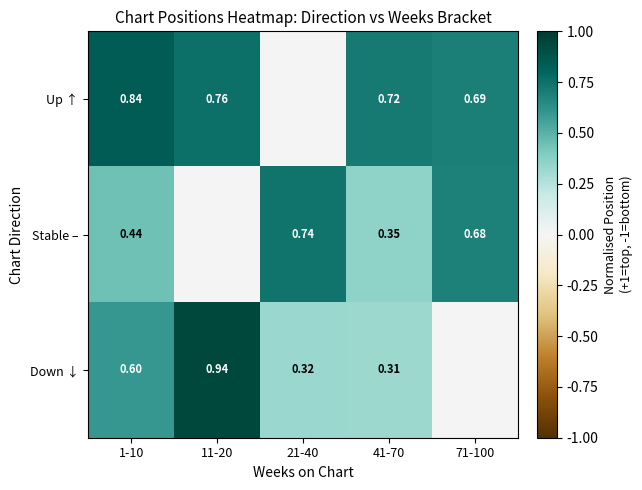

Is the value of Up ↑ at 41-70 greater than the value of Down ↓ at 1-10?

Yes